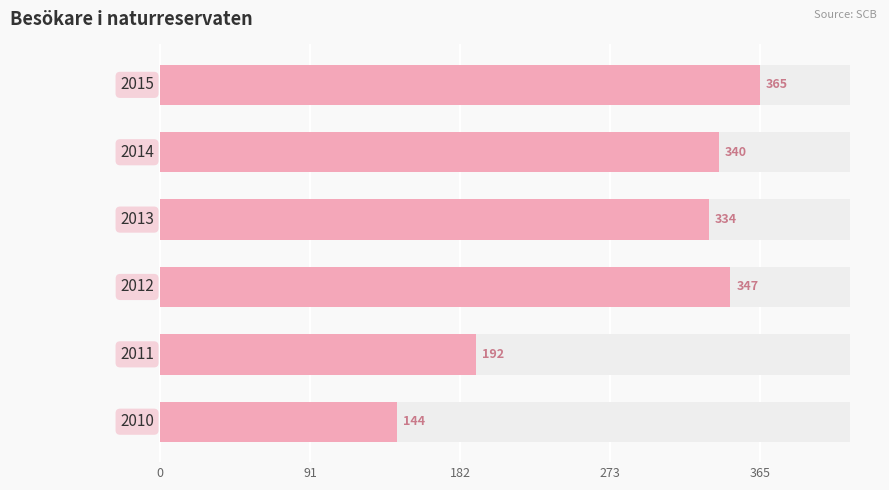

Which has a higher value, 91 or 273?

273